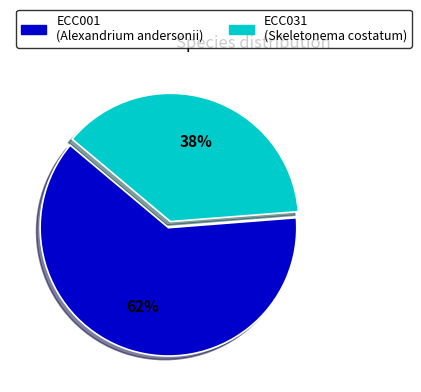

Which category has the smallest portion of the pie?

ECC031